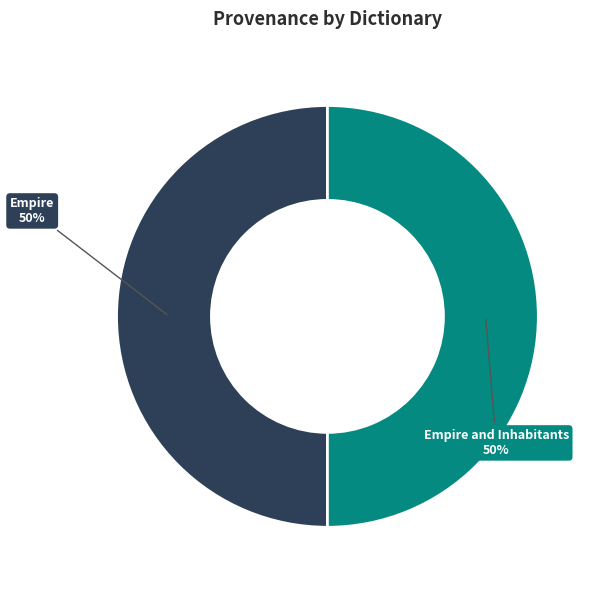

Approximately how many times larger is the value at Empire and Inhabitants compared to Empire?

1.0